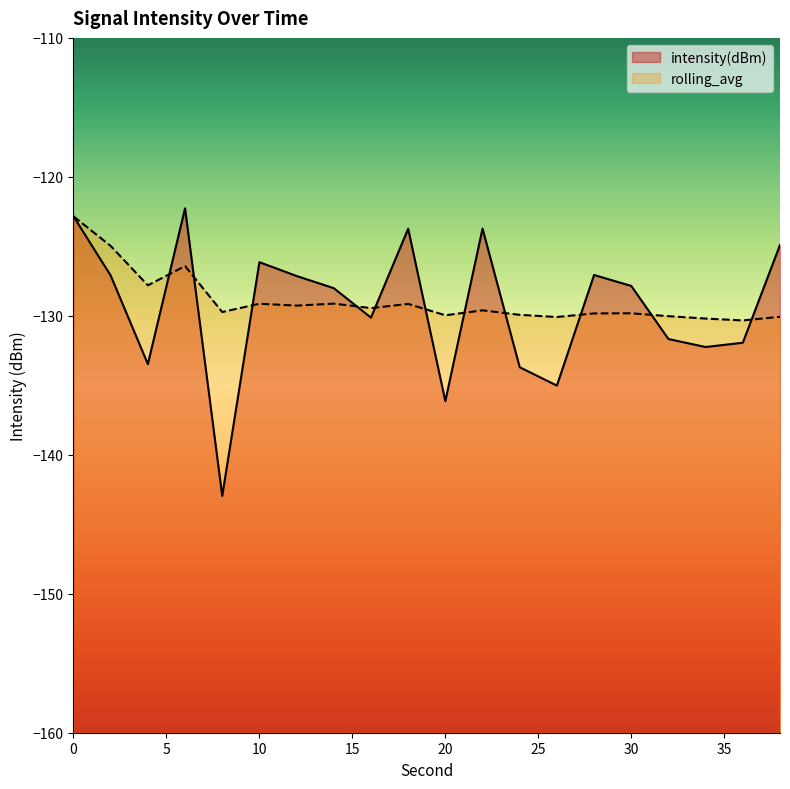

Which series has the largest total across all categories?

rolling_avg